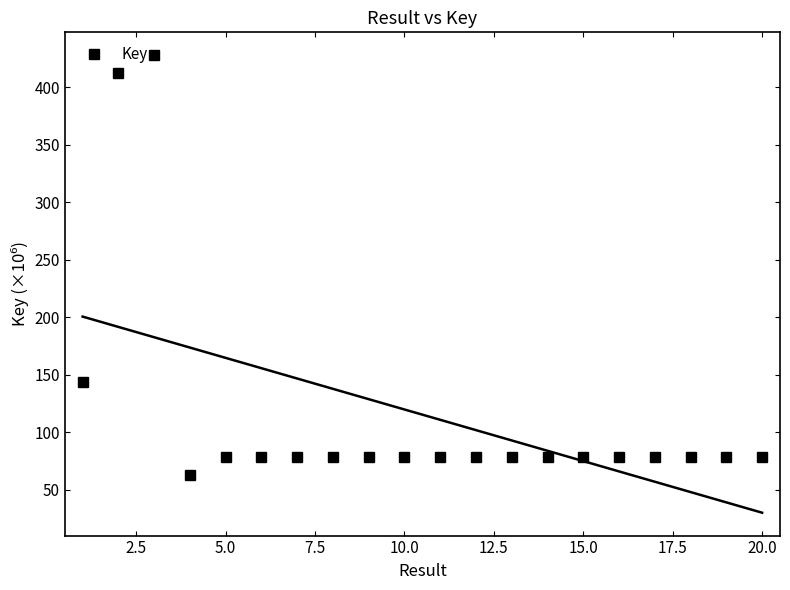

How many lines are shown in the chart?

1